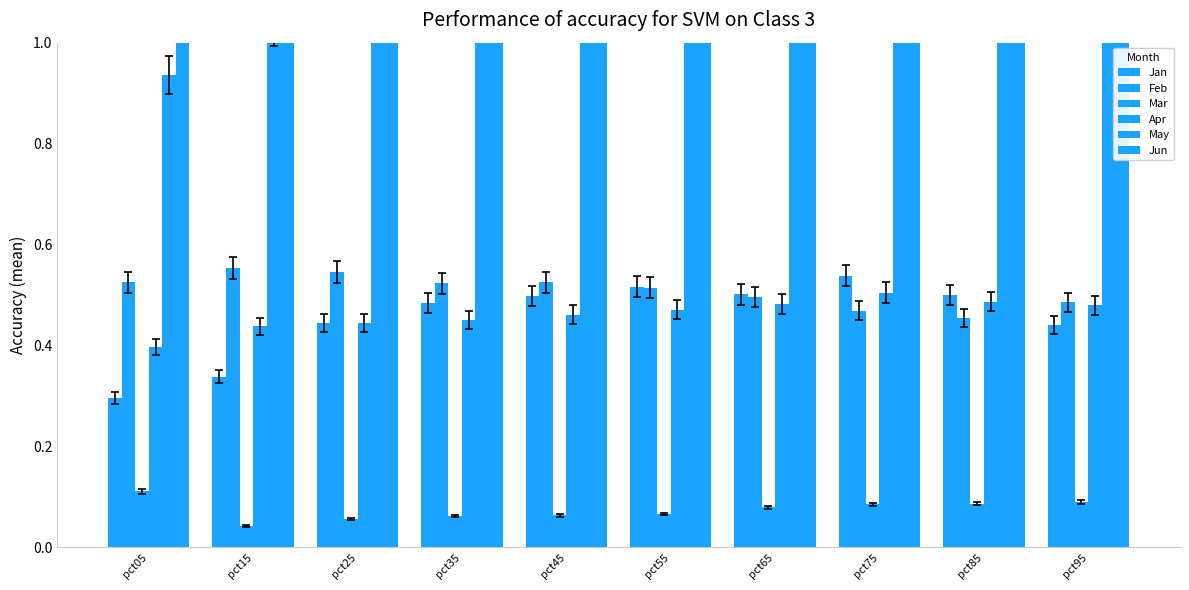

Read the Apr value at pct35.

0.5